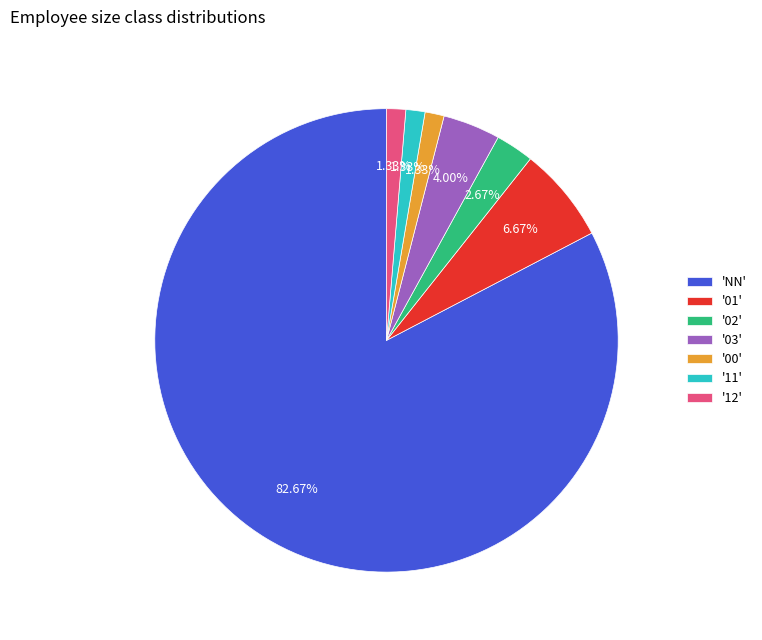

To the nearest percent, what is the average slice percentage?

14%